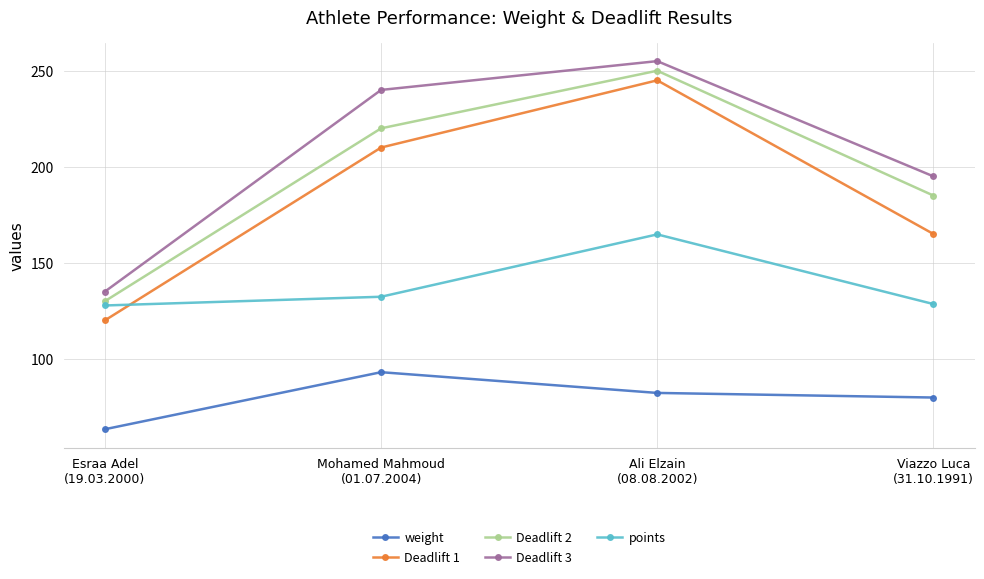

Is the value of weight at Ali Elzain
(08.08.2002) greater than the value of Deadlift 2 at Esraa Adel
(19.03.2000)?

No